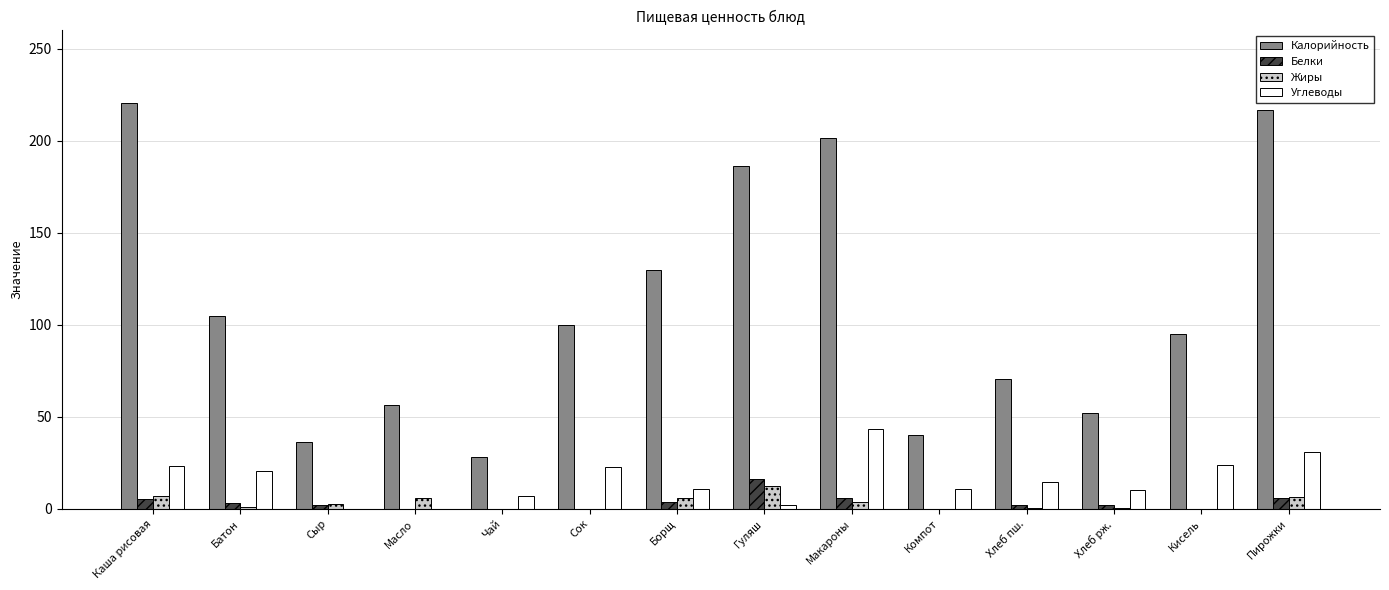

Which series has the largest range (max minus min)?

Калорийность